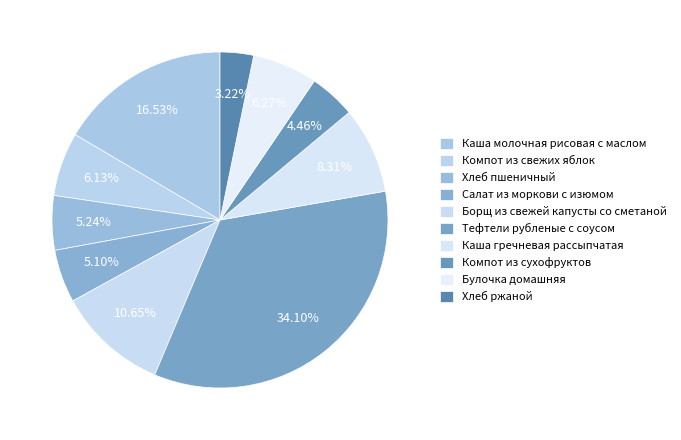

Count the number of slices in the pie.

10